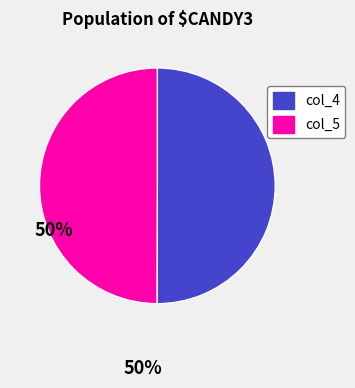

Is it true that col_4 is 61% of the pie?

False